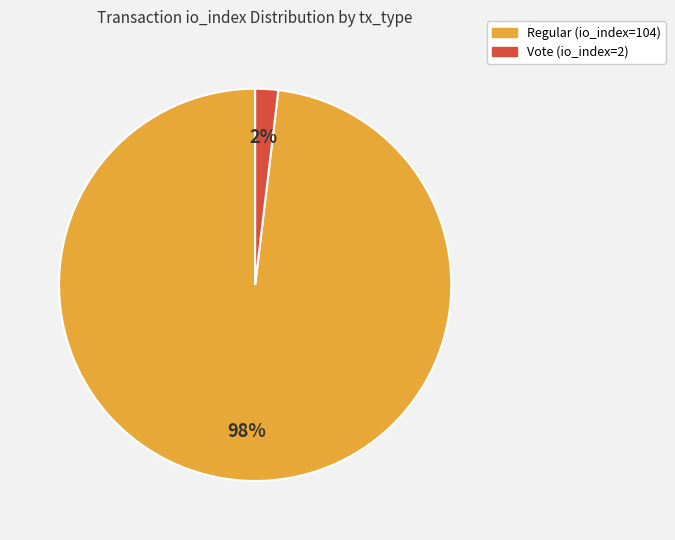

Is the sum of Regular (io_index=104) and Vote (io_index=2) greater than half?

Yes